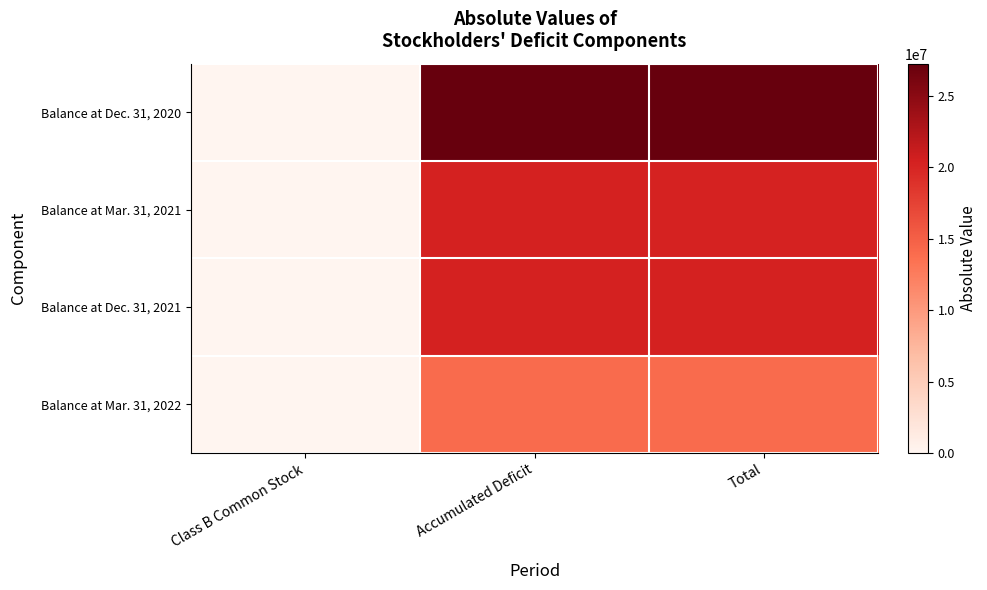

What is the minimum value shown in the chart?

516